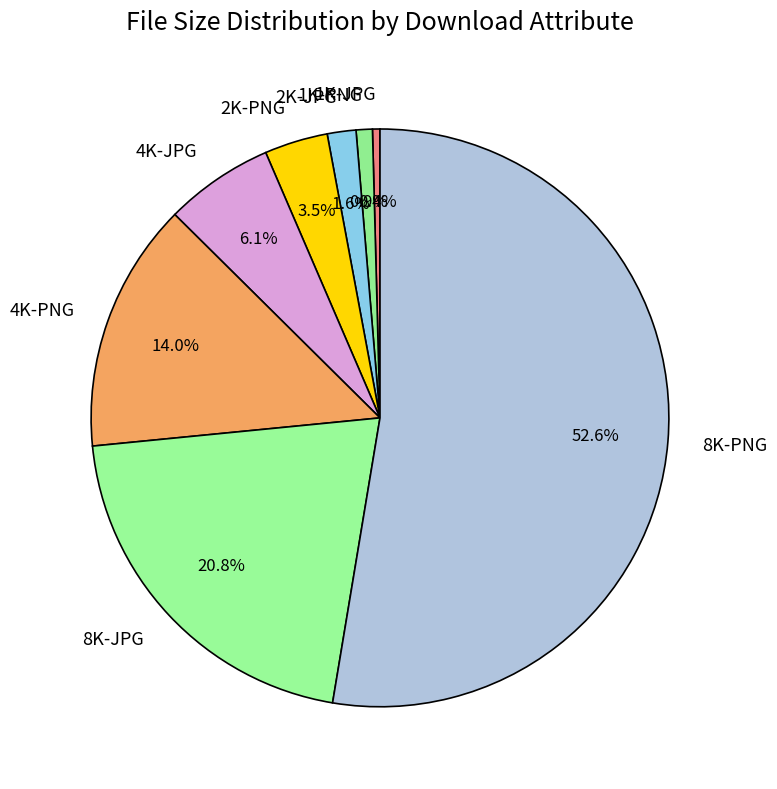

True or false: 4K-JPG accounts for 6% of the total.

True